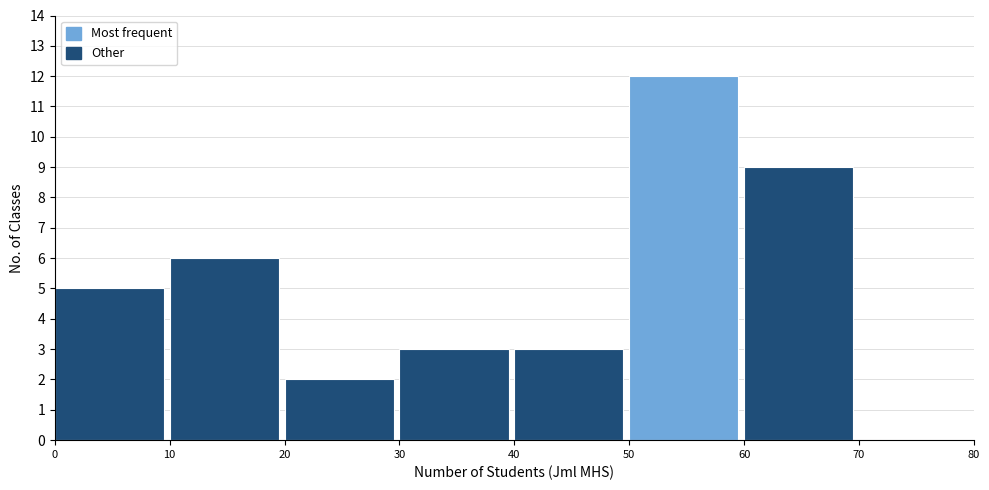

Reading left to right, list every bar in this chart as the range it spans on the x-axis followed by its height. The values are not printed on the chart, so give them approximately, as read against the axis.

0 to 10: 5
10 to 20: 6
20 to 30: 2
30 to 40: 3
40 to 50: 3
50 to 60: 12
60 to 70: 9
70 to 80: 0